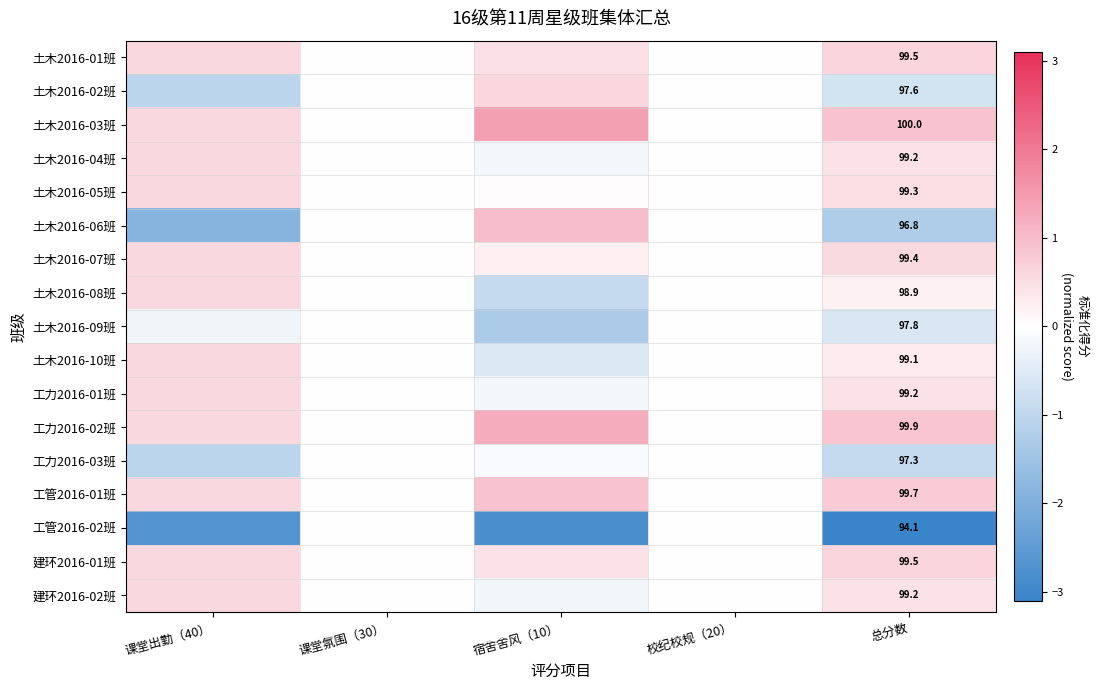

What is the difference between the 工力2016-03班 values at 宿舍舍风（10） and 总分数?

0.8